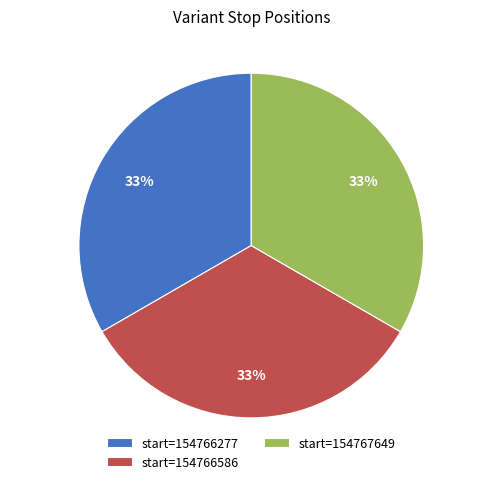

Approximately how many times larger is the value at start=154767649 compared to start=154766277?

1.0